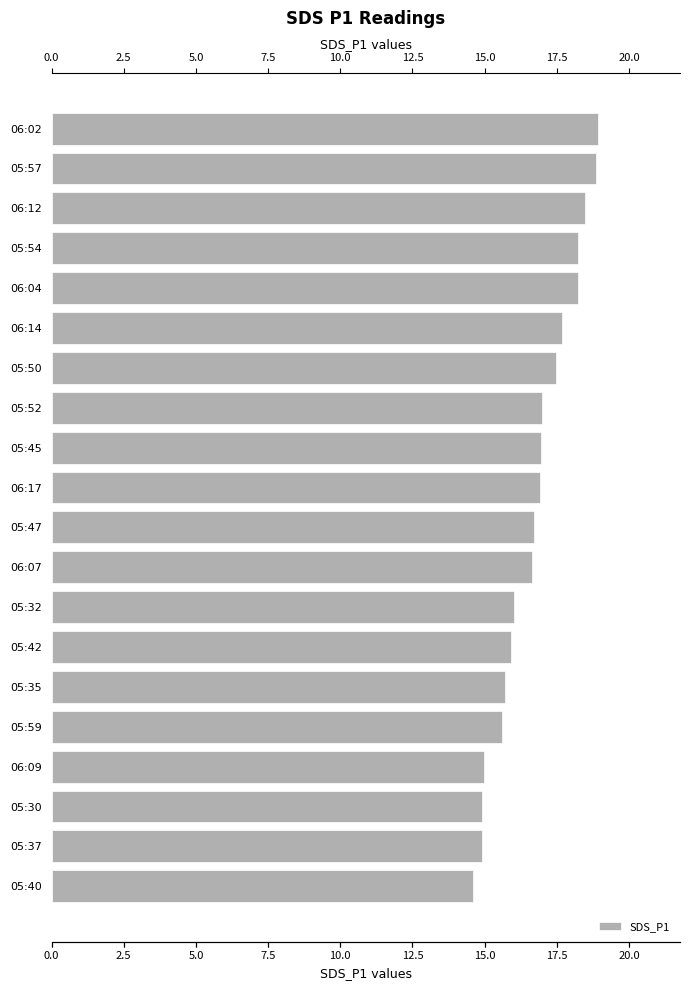

Count the number of categories in the chart.

20